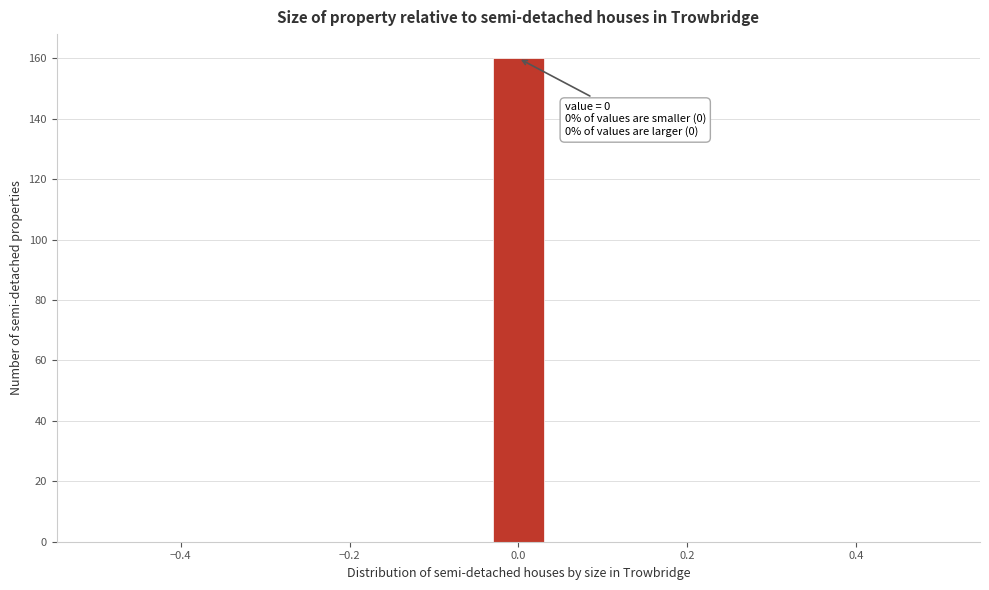

Around what value on the x-axis is the tallest bar? Give the approximate position of its centre, as read against the axis.

0.00